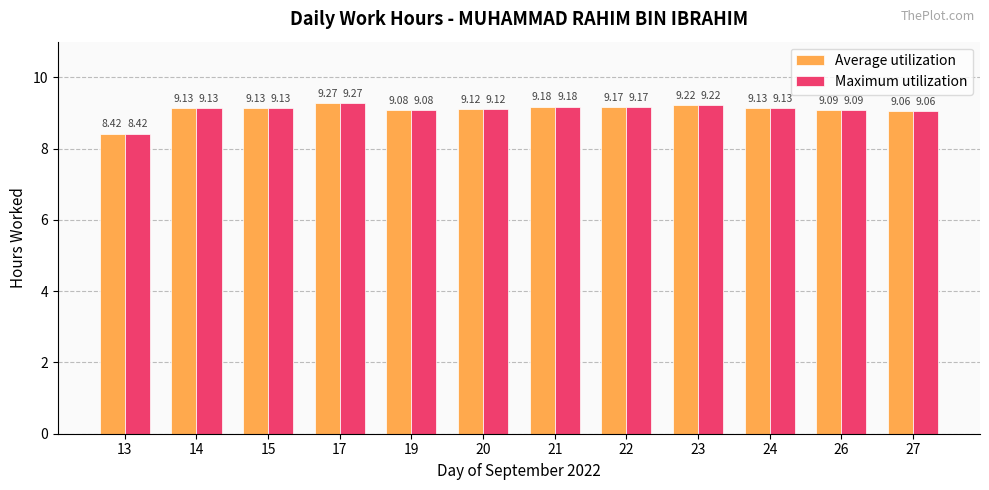

What is the minimum value for Maximum utilization?

8.4